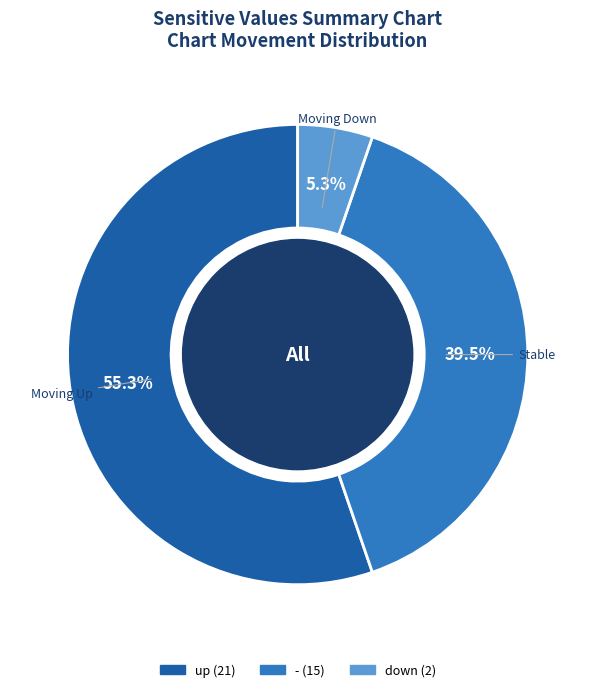

Between - and up, which is larger?

up